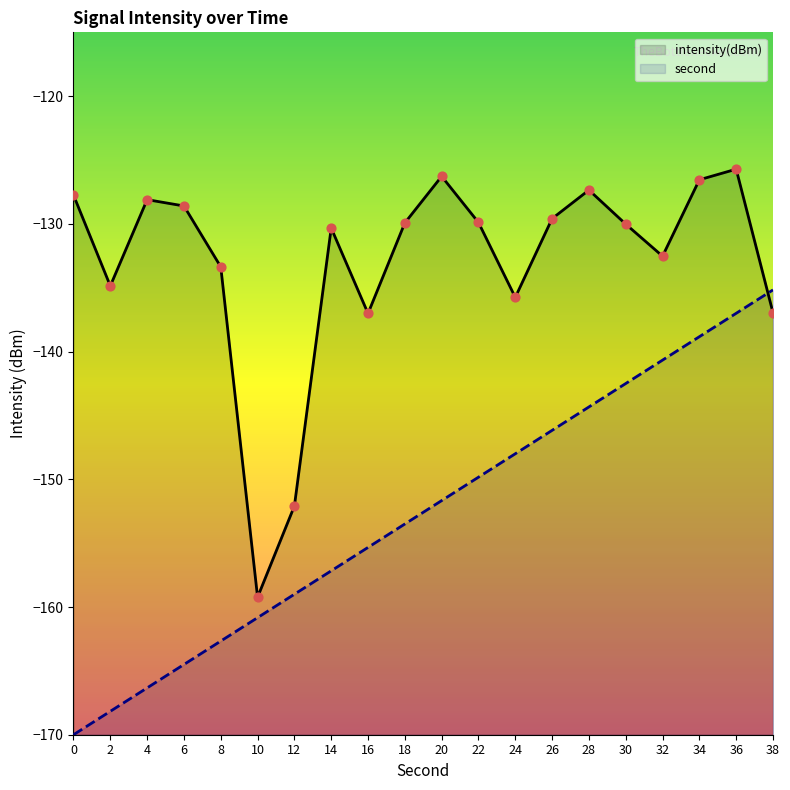

What are all the series names shown in the legend?

intensity(dBm), second